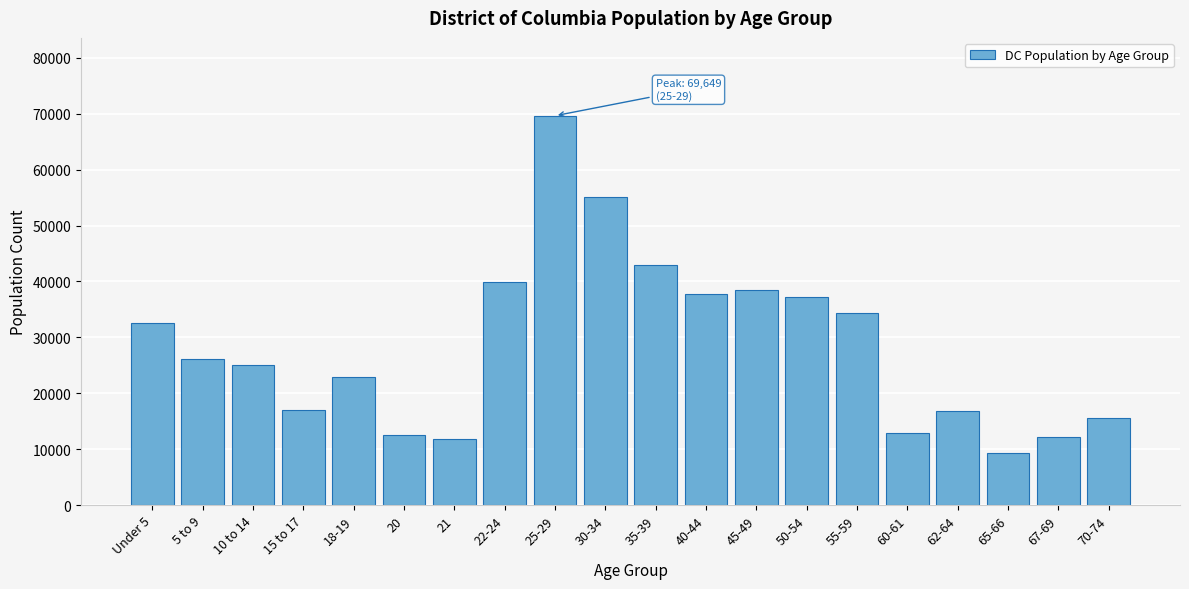

Is it true that the value at 15 to 17 is 17014?

True